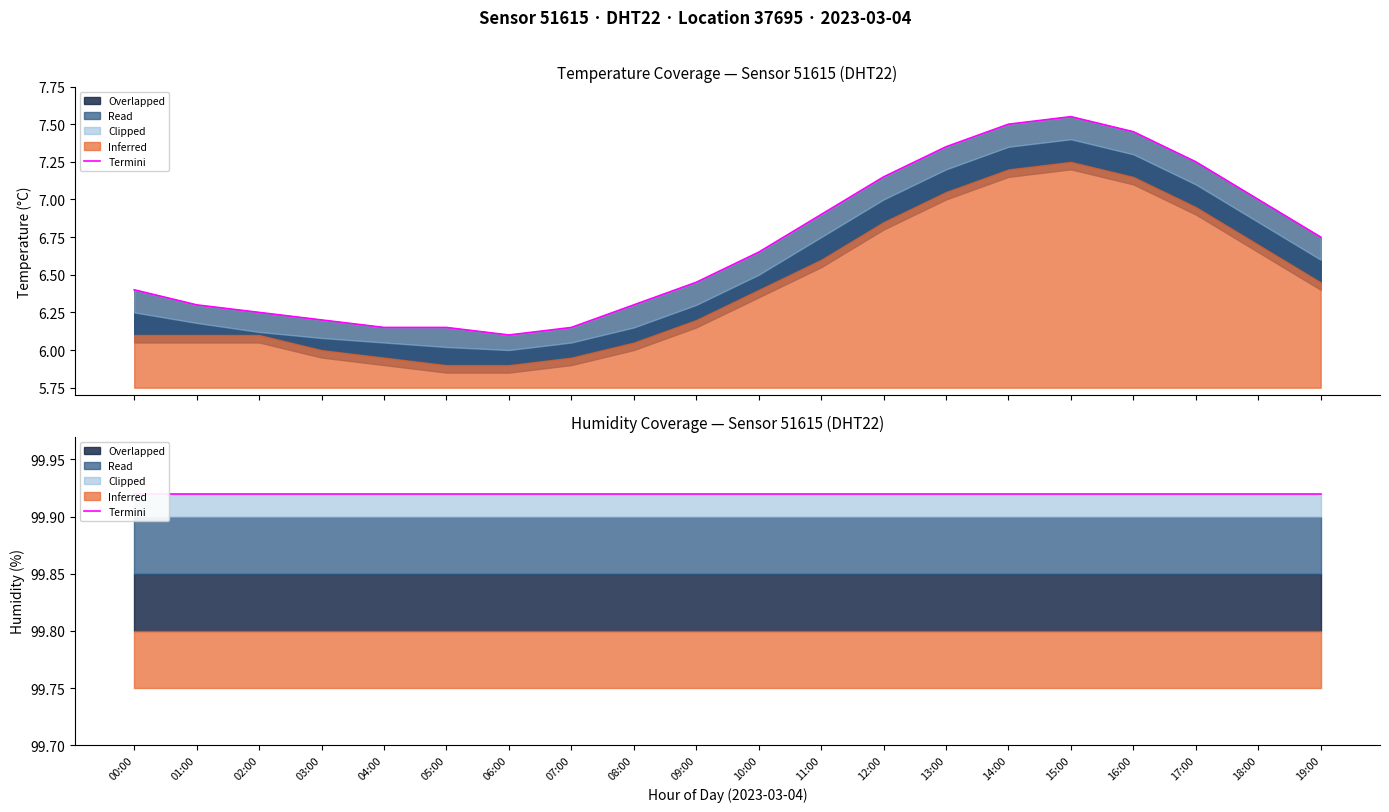

What is the difference between the values at 05:00 and 15:00?

1.4